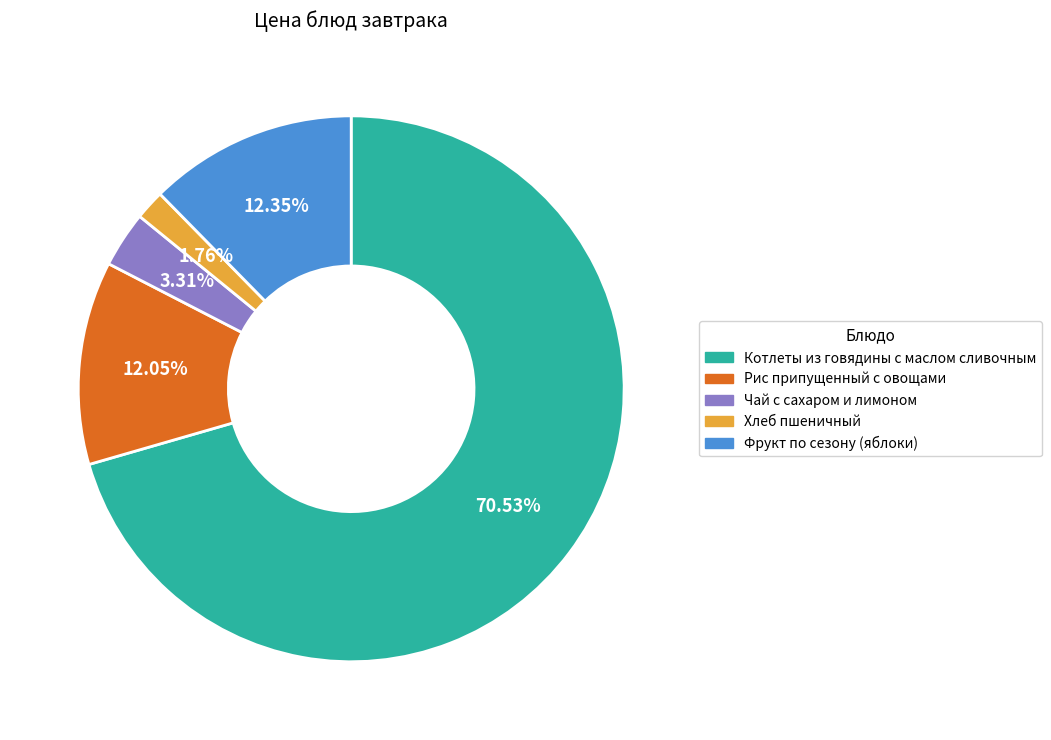

To the nearest percent, what is the average slice percentage?

20%